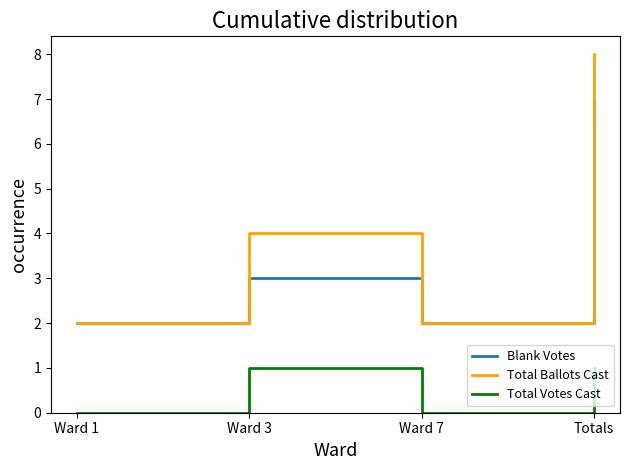

In Total Ballots Cast, how many points are lower than both neighbors (excluding endpoints)?

1